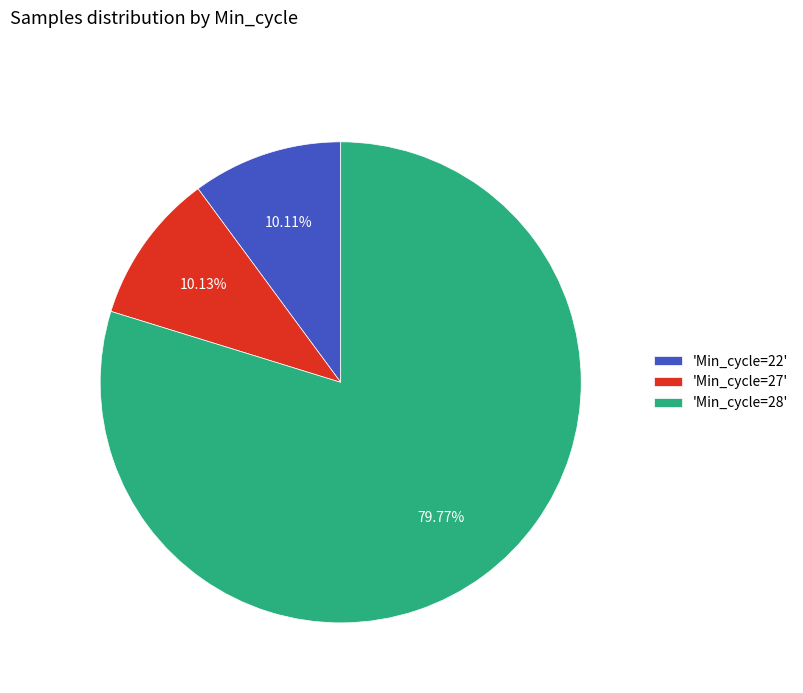

Is the sum of 'Min_cycle=28' and 'Min_cycle=27' greater than half?

Yes